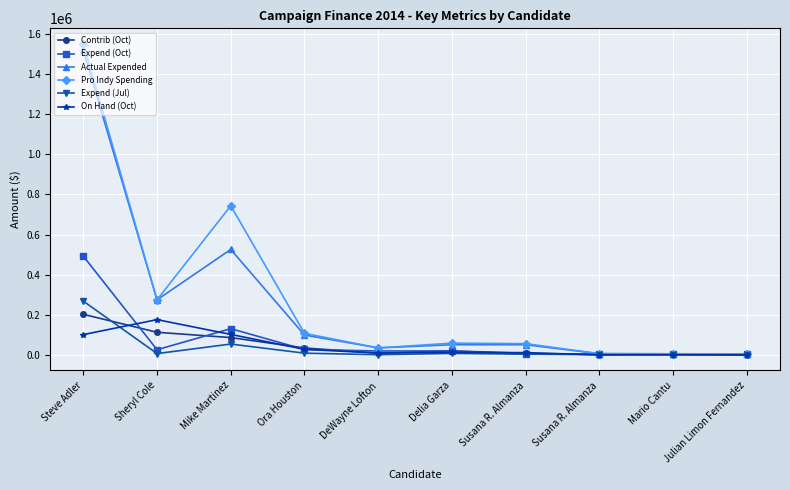

Is this an area chart (filled region under the line)?

No